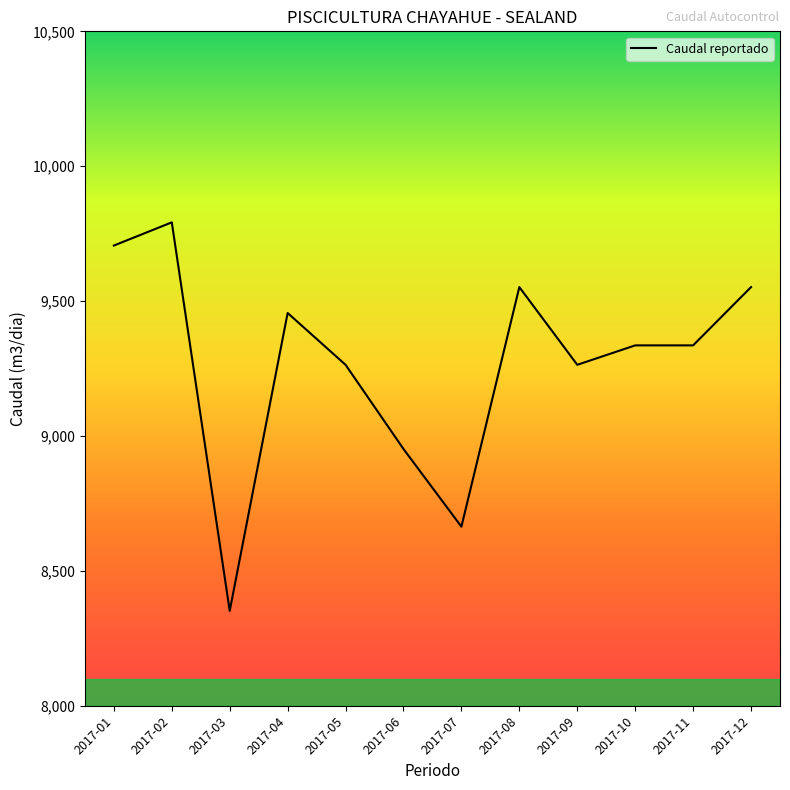

What is the maximum value shown in the chart?

9792